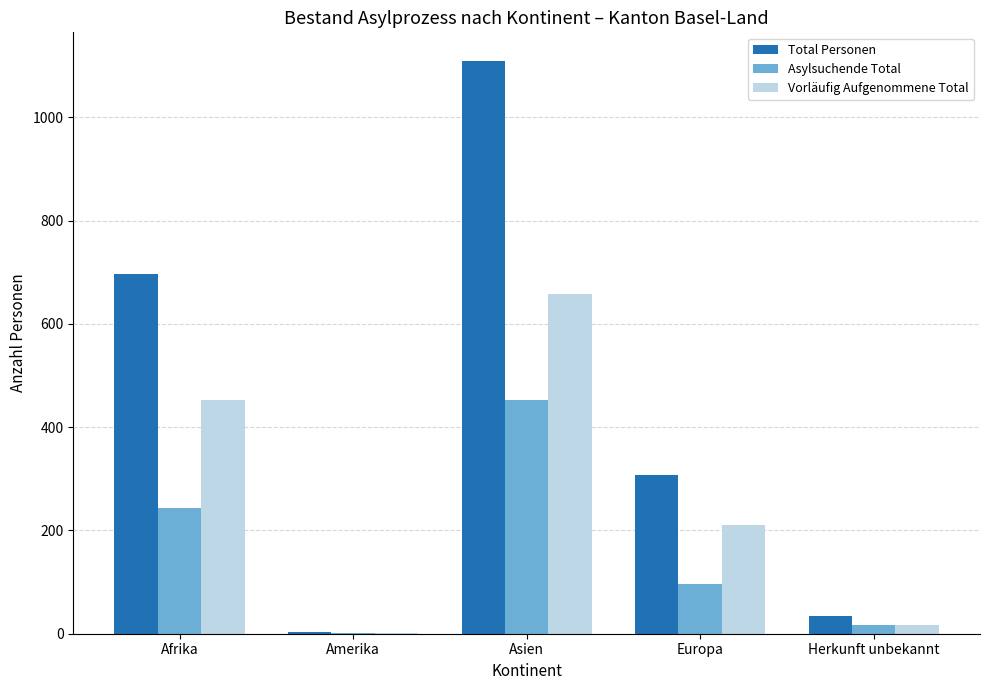

The value of Total Personen at Asien is 304. True or false?

False